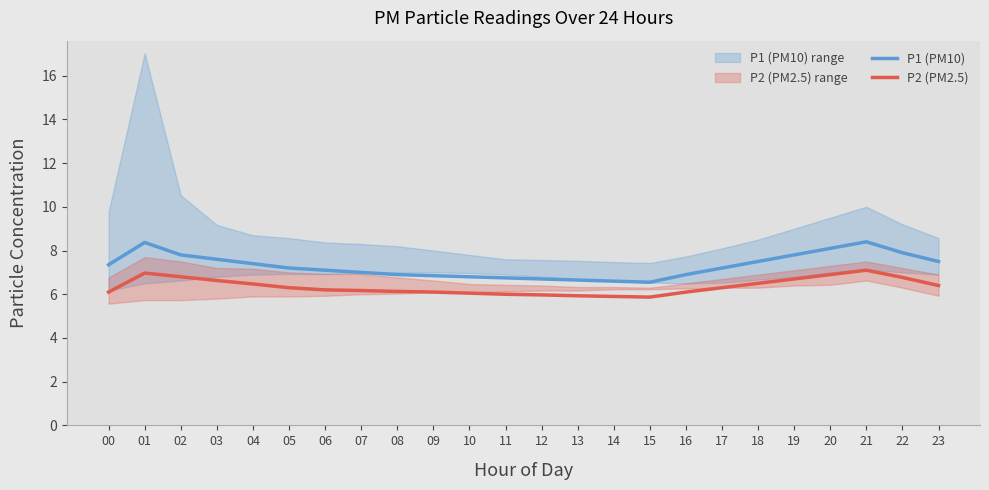

What is the value of the P1 (PM10) point at the 8th from the left?

7.0